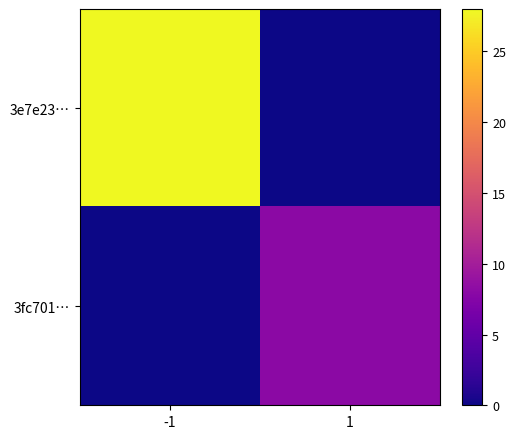

Reading left to right, what are all the values shown in this chart?

3e7e23…: -1=28	1=0
3fc701…: -1=0	1=8